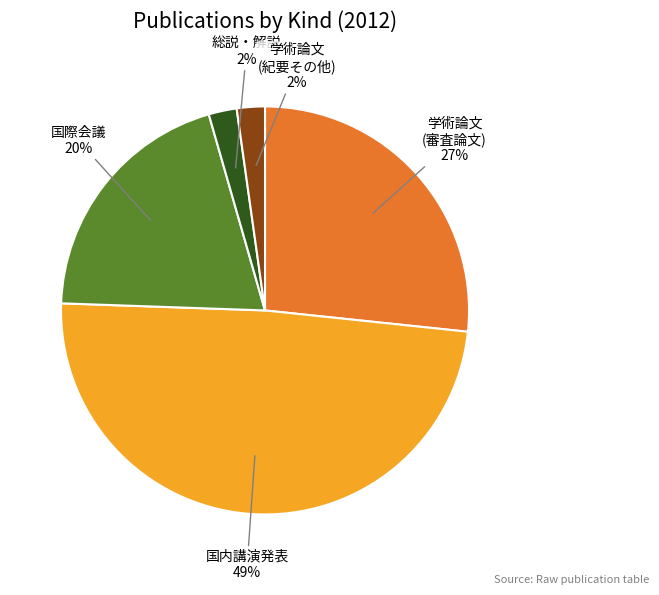

To the nearest percent, what is the difference between the largest and smallest slice percentages?

47%